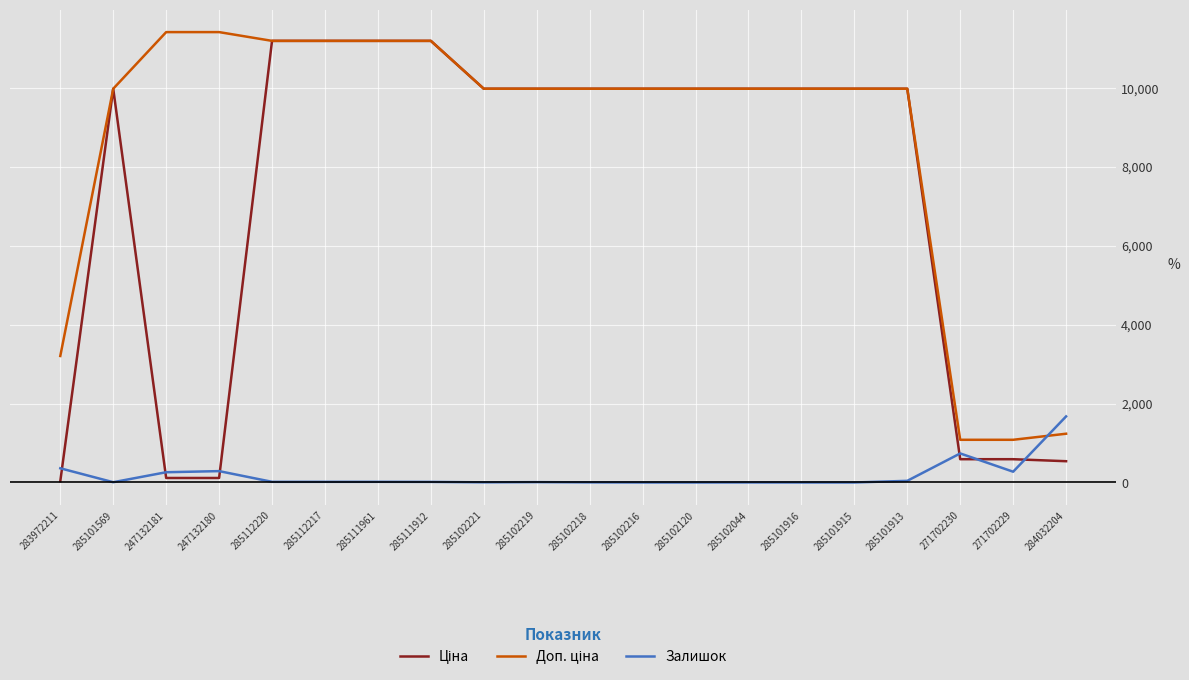

The value of Залишок at 247132180 is 288.0. True or false?

True